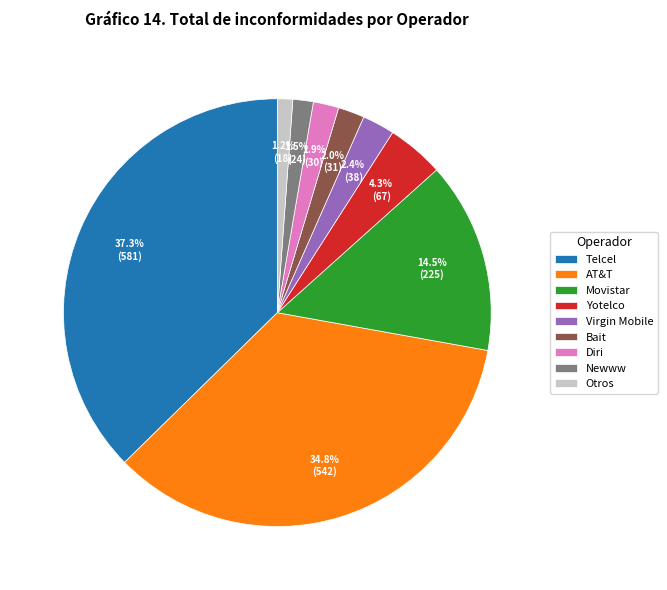

Combined, do Bait and Diri account for over 50%?

No